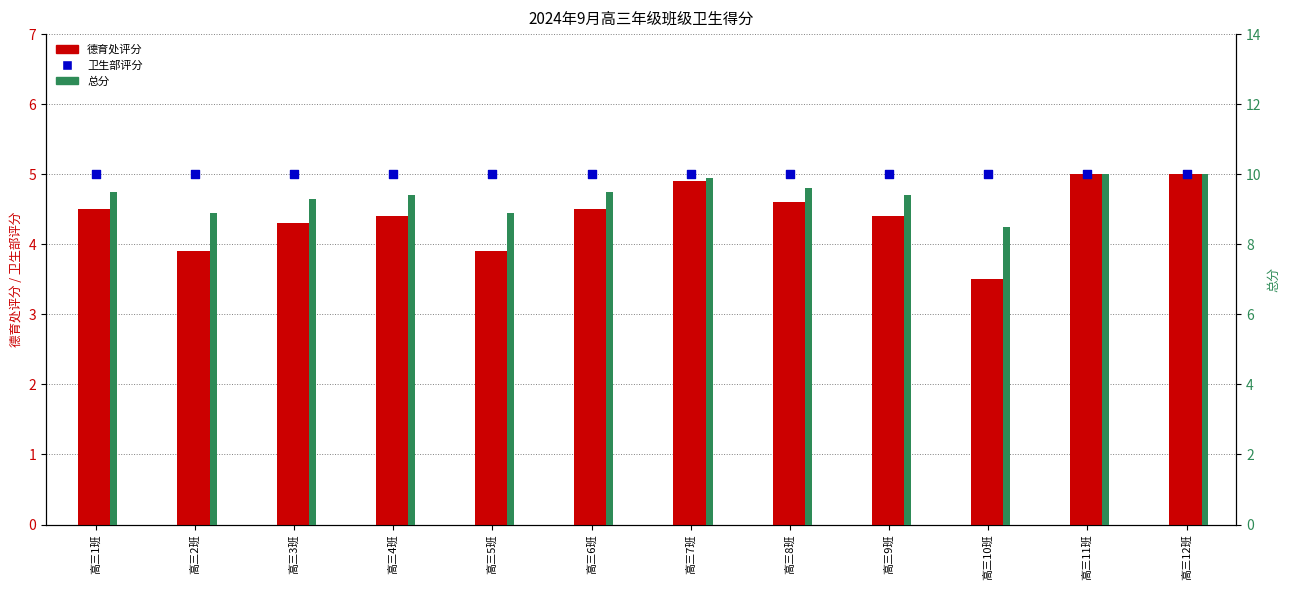

Which series contains the lowest Y value?

德育处评分